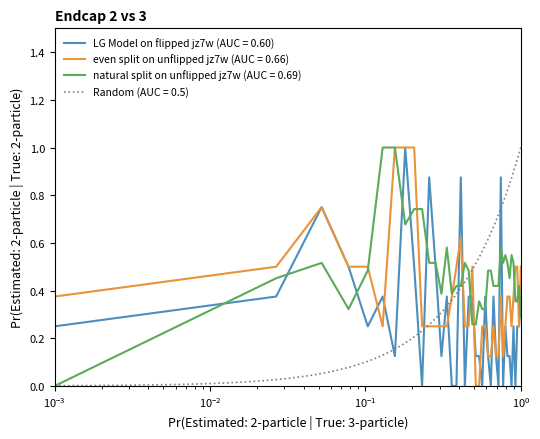

How many data points does each series have?

40